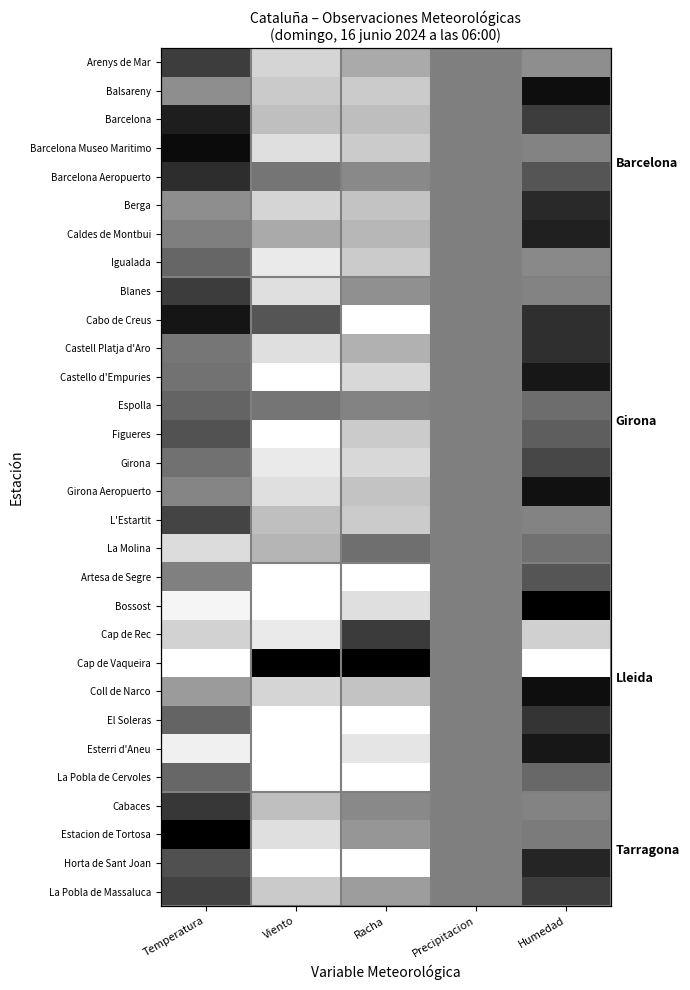

Rank the series at Precipitacion from highest to lowest value.

Arenys de Mar, Balsareny, Barcelona, Barcelona Museo Maritimo, Barcelona Aeropuerto, Berga, Caldes de Montbui, Igualada, Blanes, Cabo de Creus, Castell Platja d'Aro, Castello d'Empuries, Espolla, Figueres, Girona, Girona Aeropuerto, L'Estartit, La Molina, Artesa de Segre, Bossost, Cap de Rec, Cap de Vaqueira, Coll de Narco, El Soleras, Esterri d'Aneu, La Pobla de Cervoles, Cabaces, Estacion de Tortosa, Horta de Sant Joan, La Pobla de Massaluca